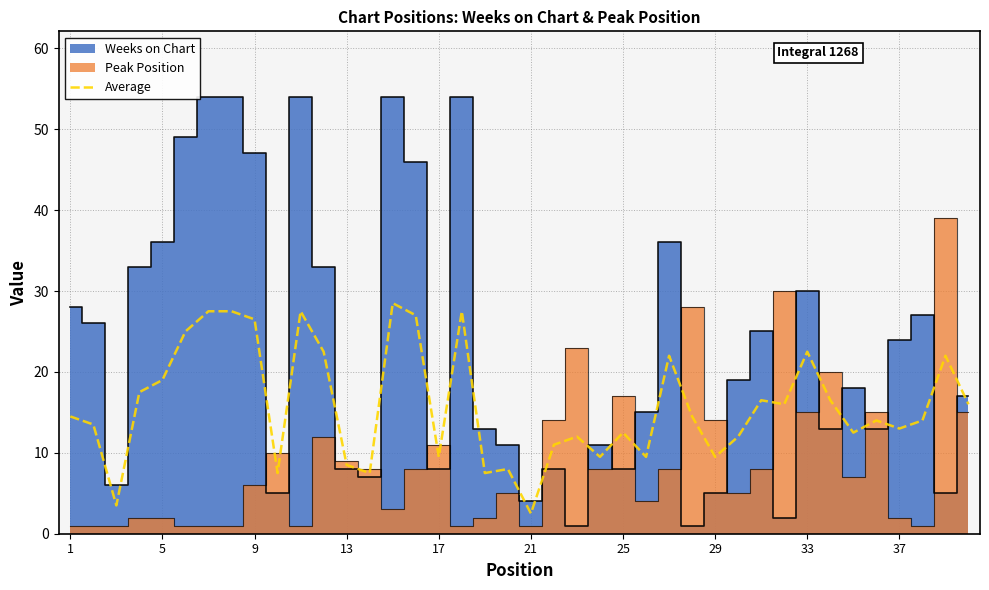

What is the difference between the maximum and minimum values?

26.0